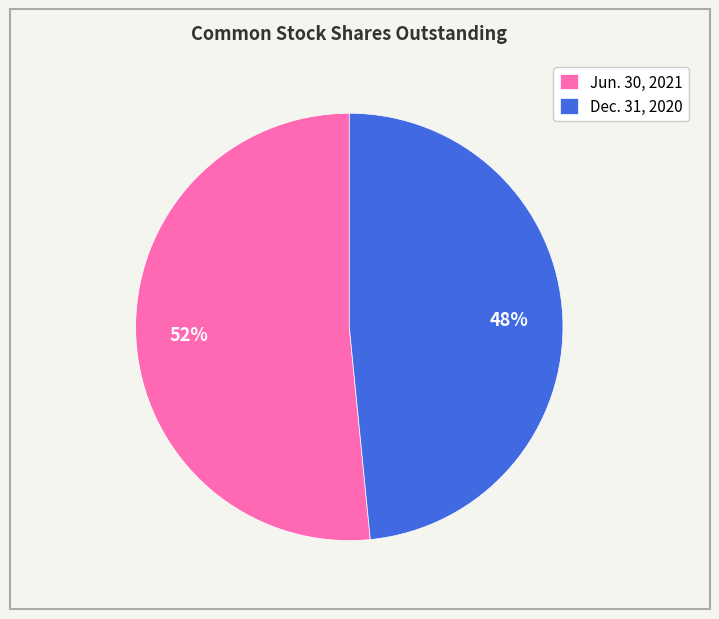

Do Jun. 30, 2021 and Dec. 31, 2020 together represent more than half of the pie?

Yes